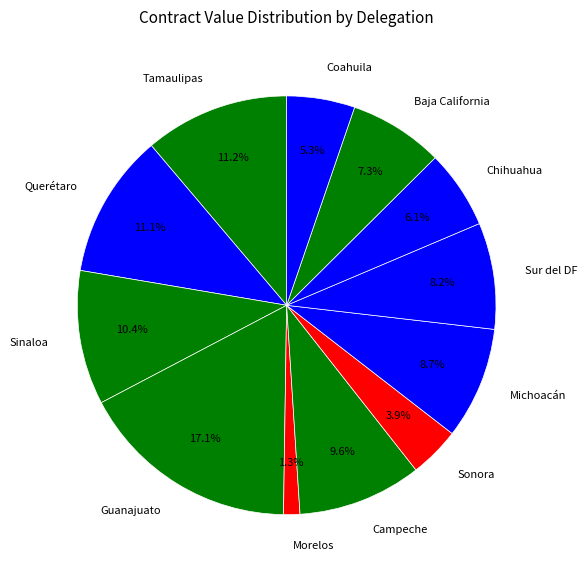

To the nearest percent, what percentage of the pie is Morelos?

1%